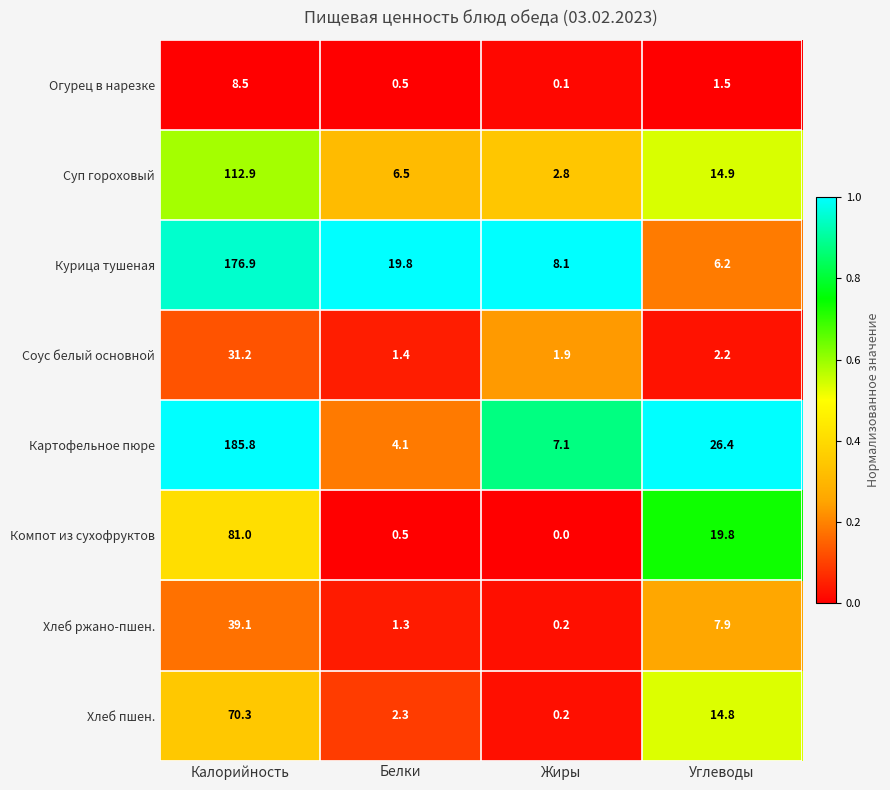

What is the total value across all series at Белки?

36.4